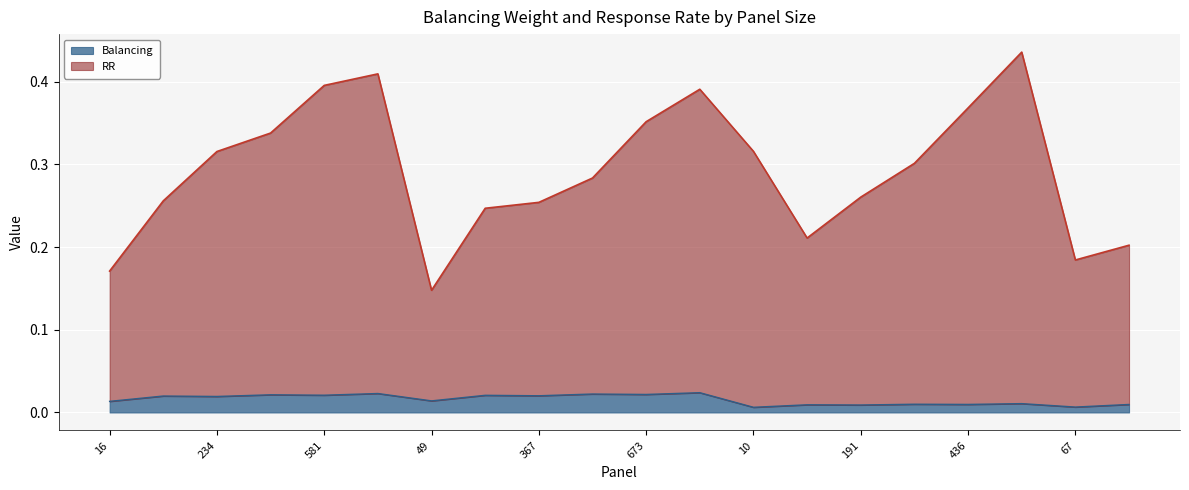

Rank the categories by RR value from highest to lowest.

788, 1072, 581, 834, 436, 673, 309, 10, 234, 282, 417, 191, 100, 367, 224, 88, 280, 67, 16, 49